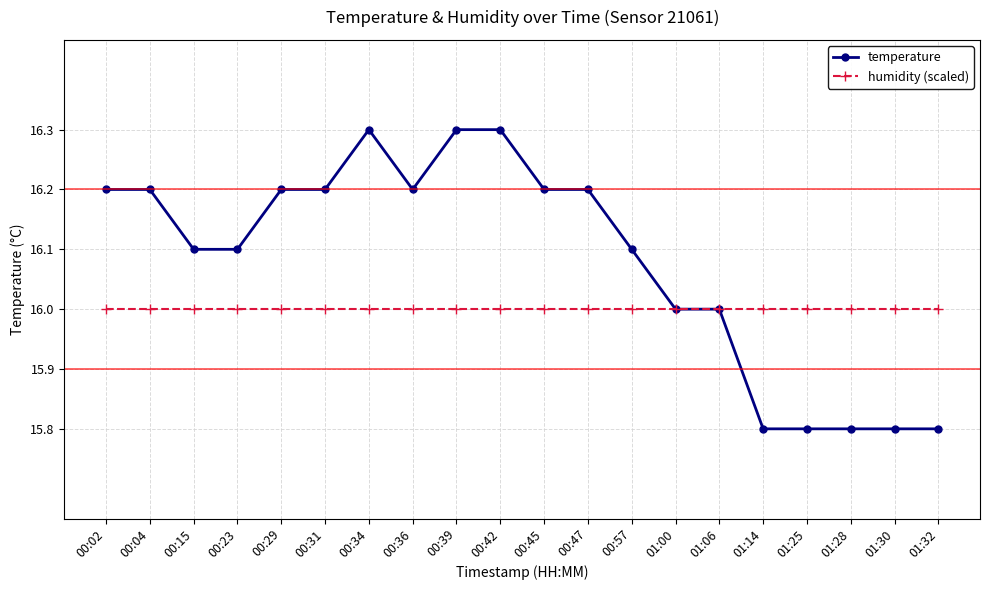

The humidity (scaled) series shows 16.0 at 00:34. True or false?

True